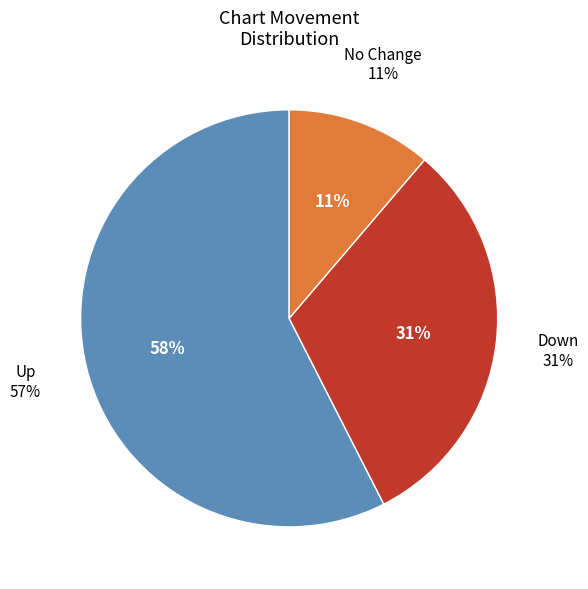

Approximately how many times larger is the value at up compared to down?

1.8